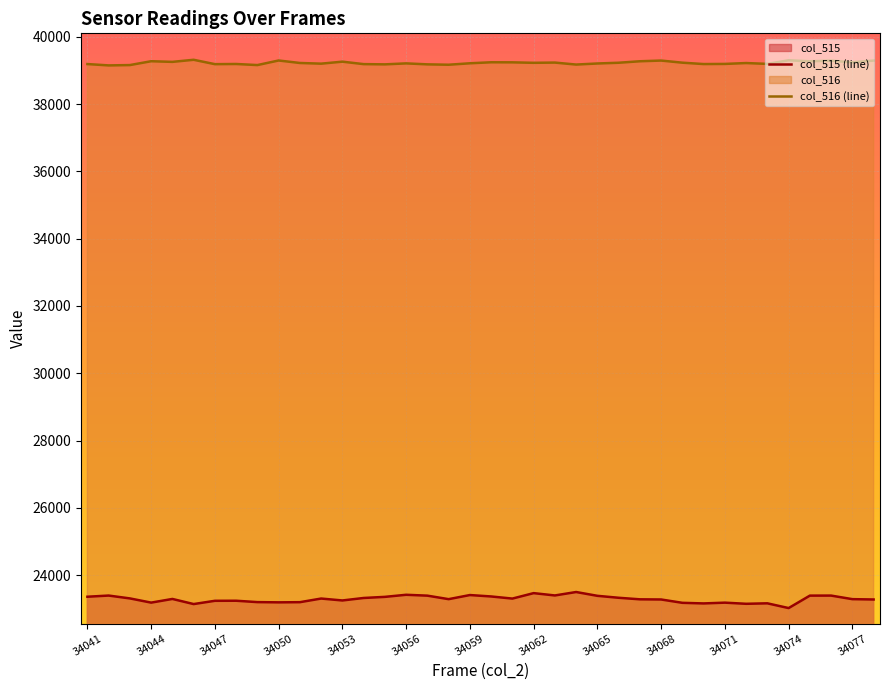

At 34041, list the series in order from smallest to largest.

col_515 (line), col_516 (line)